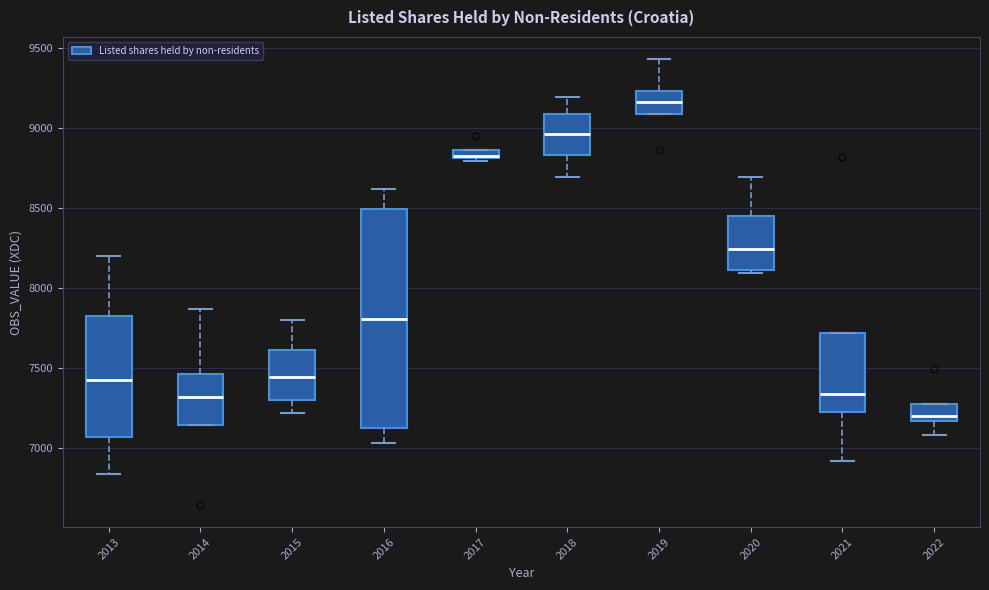

Which box's median line is the highest?

2019